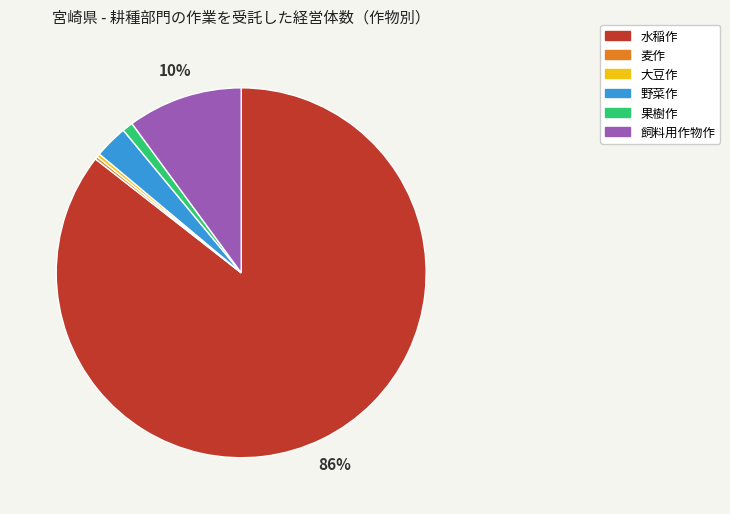

The 果樹作 slice represents 11% of the pie. True or false?

False